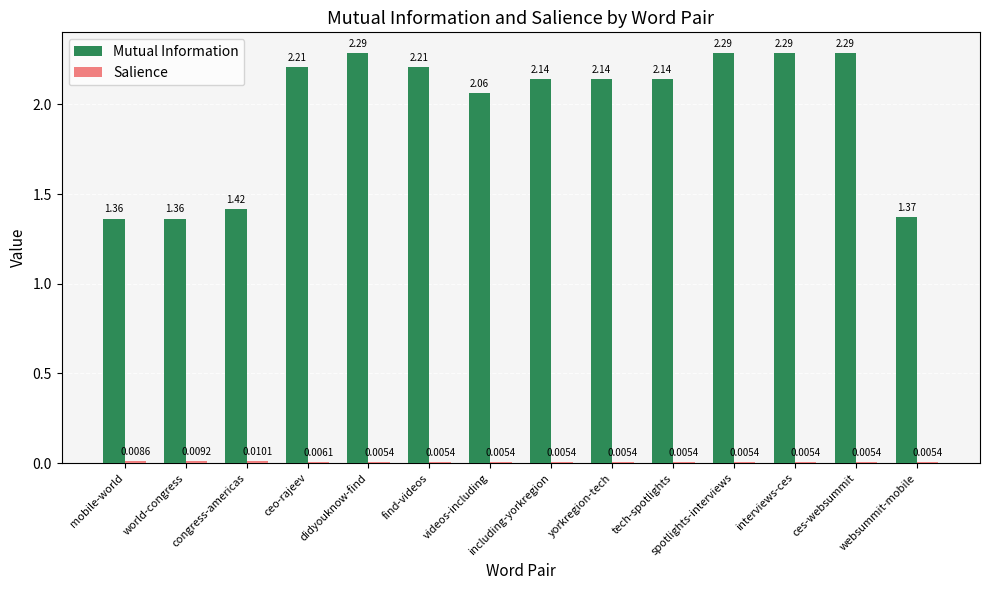

Between congress-americas and ceo-rajeev, which series saw the biggest shift?

Mutual Information